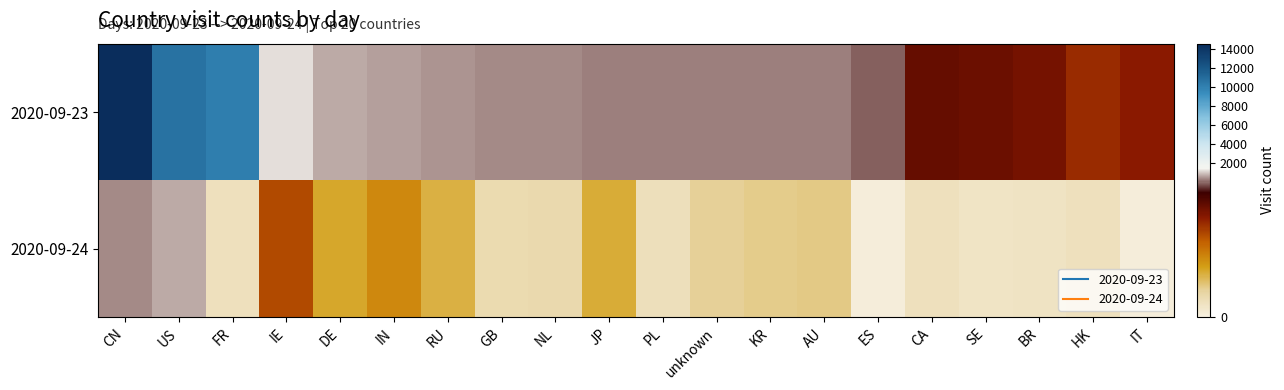

At which category is the sum across all series the highest?

CN